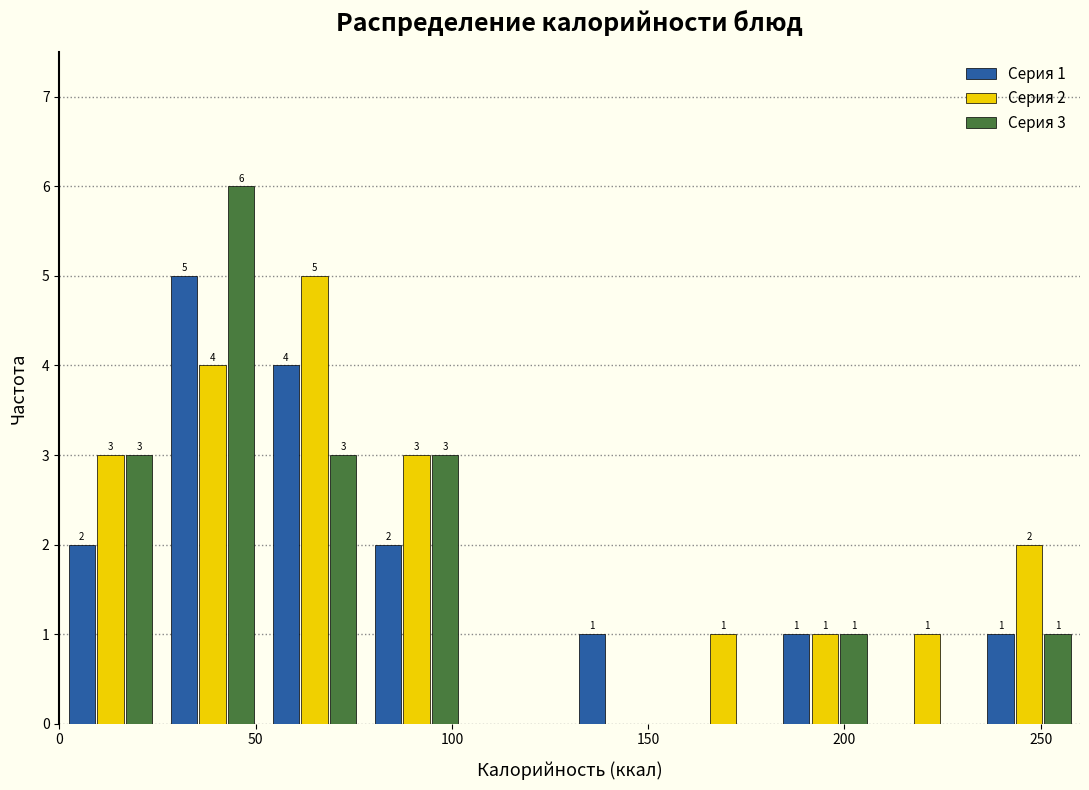

In the Серия 2 series, which range on the x-axis has the tallest bar?

52 to 78